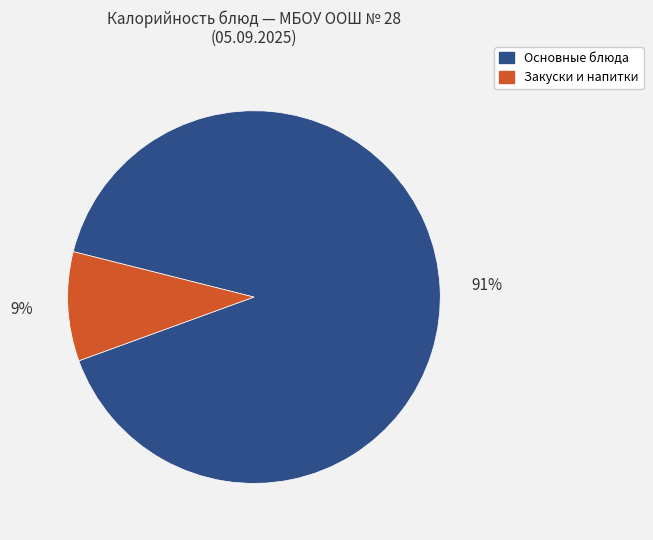

Is there a majority slice in this chart?

Yes